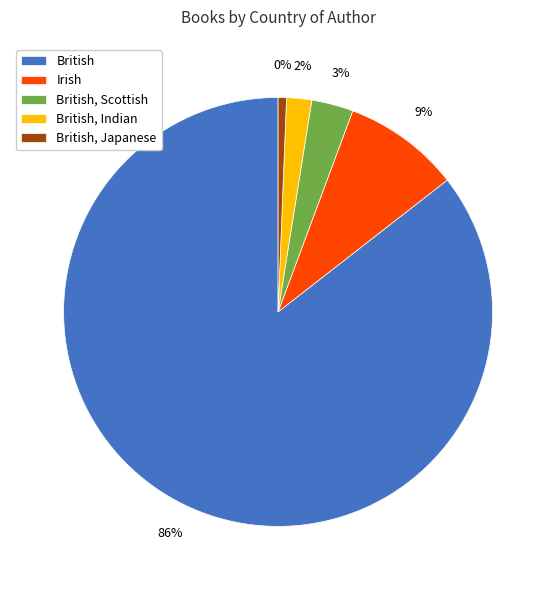

Rank the categories by value from lowest to highest.

British, Japanese, British, Indian, British, Scottish, Irish, British